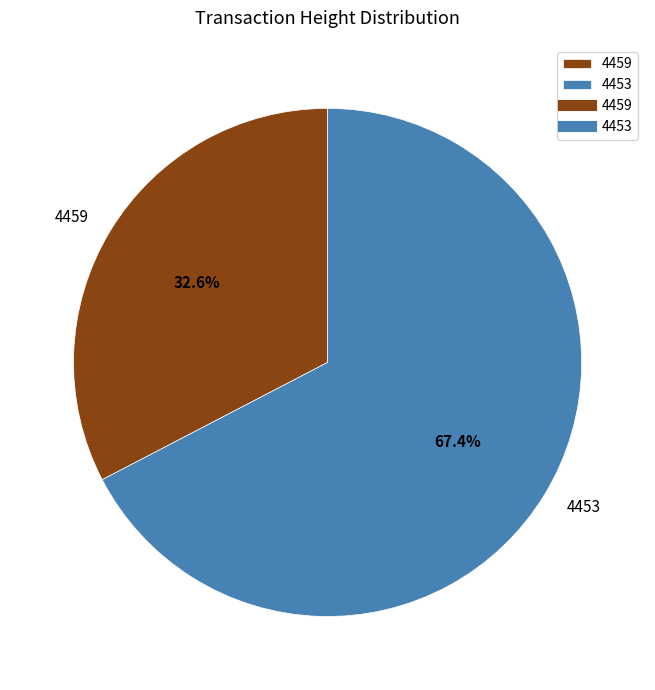

What is the majority slice?

4453